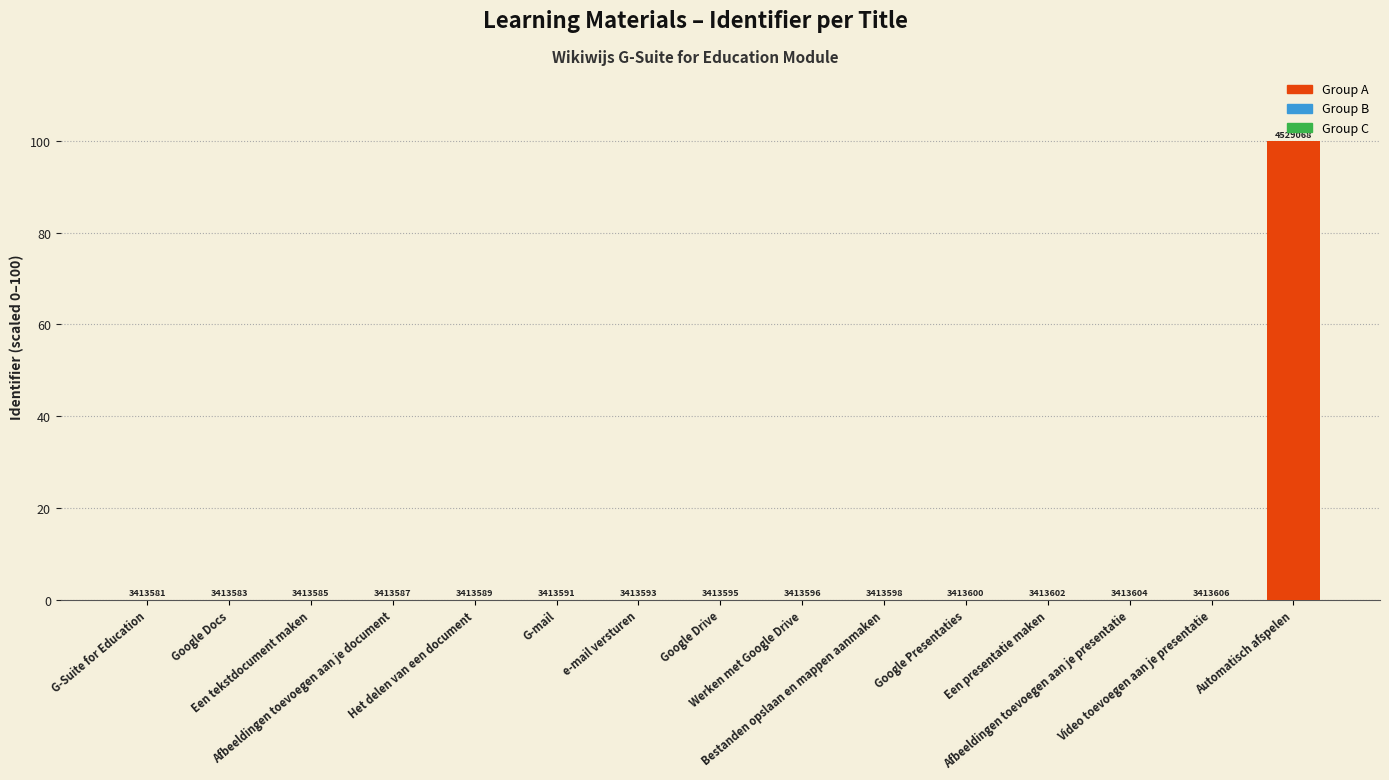

What is the difference between the maximum and second lowest values?

100.0